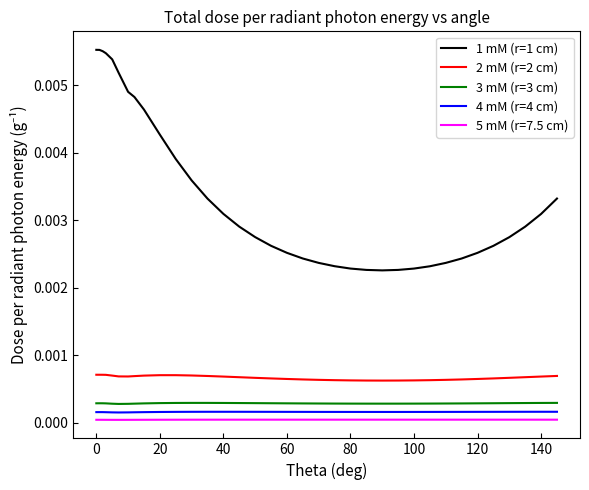

Which series has the largest total across all categories?

1 mM (r=1 cm)